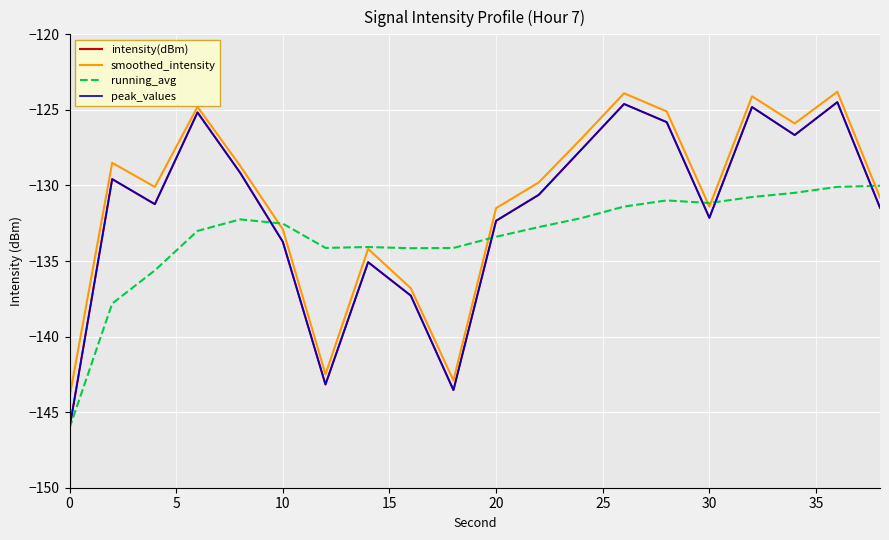

Is this an area chart (filled region under the line)?

No